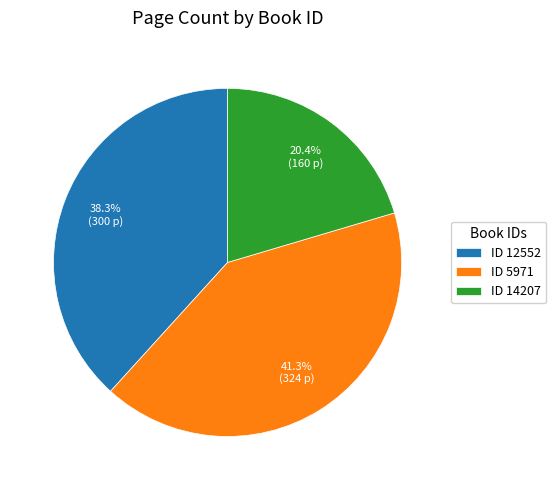

Is there any slice that represents more than half of the pie?

No